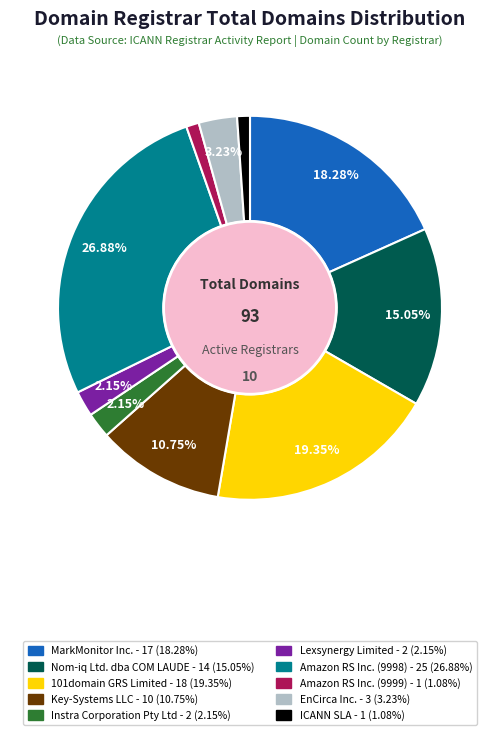

Is there a majority slice in this chart?

No